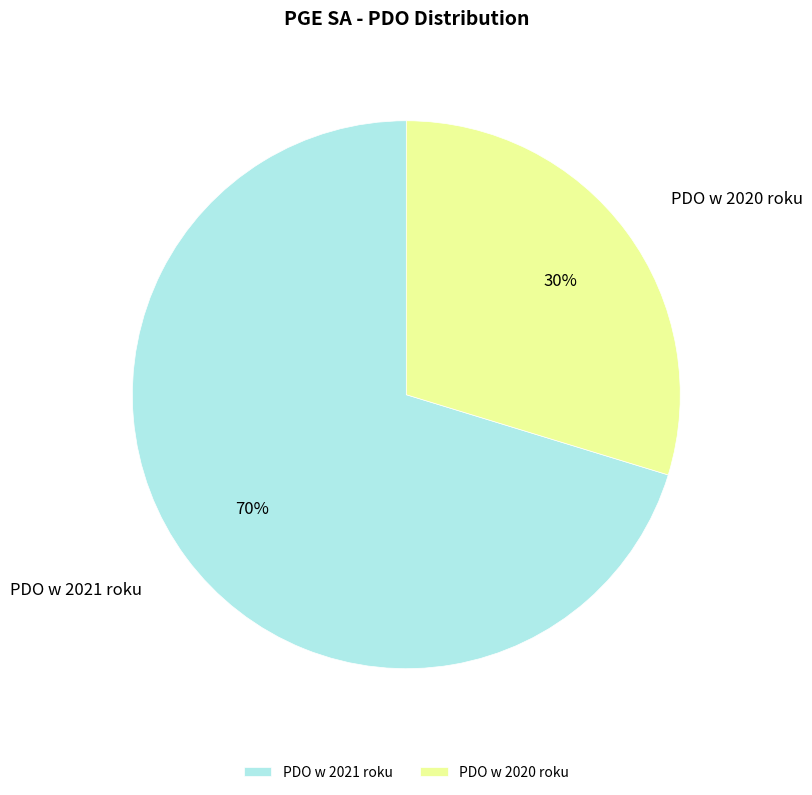

What is the smallest slice in the pie chart?

PDO w 2020 roku